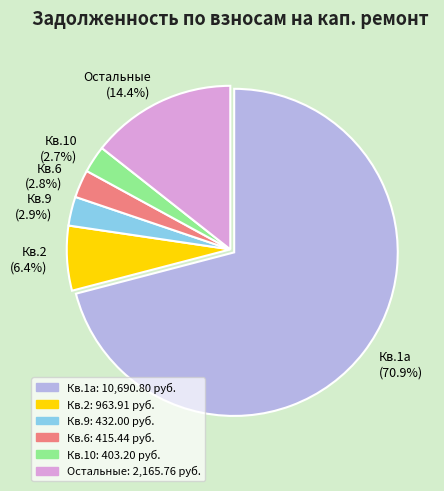

What is the largest slice in the pie chart?

Кв.1а